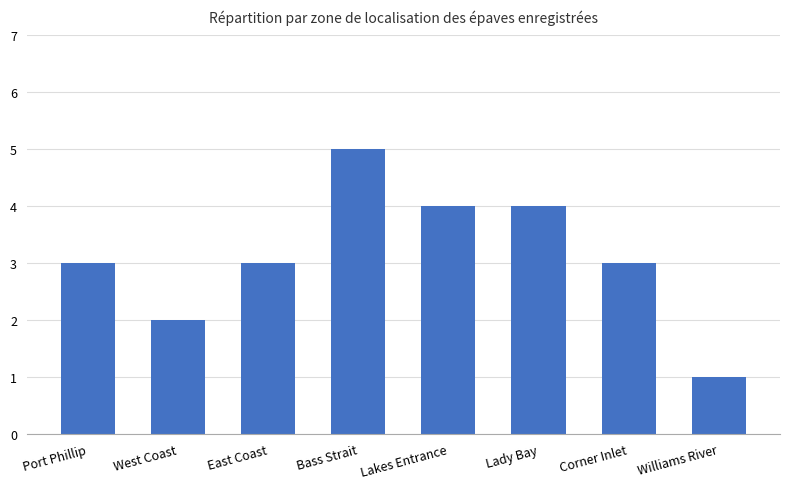

What is the label of the 1st bar from the right?

Williams River